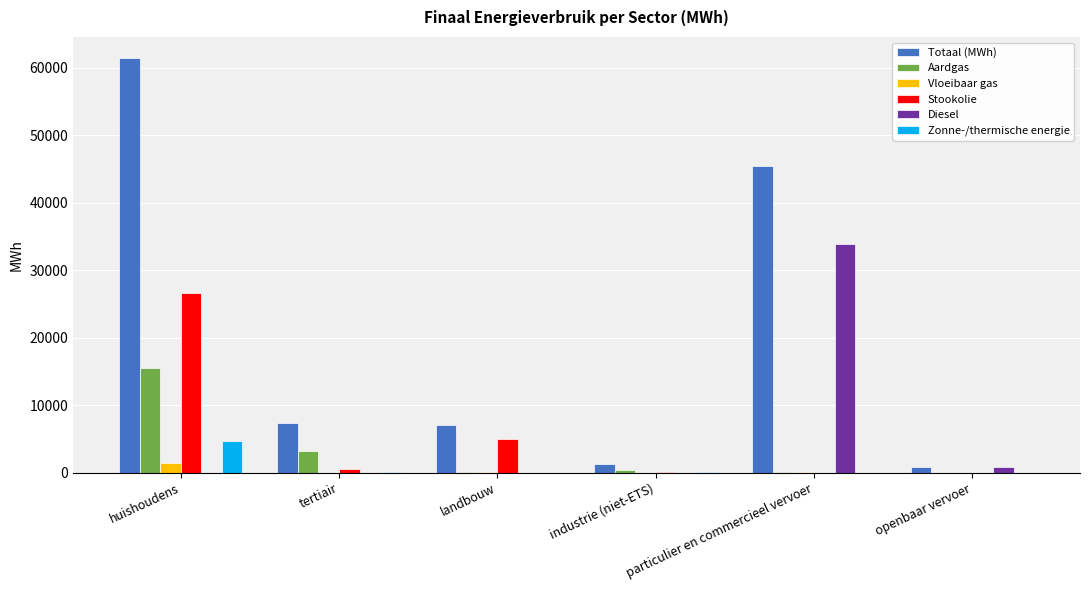

What is the maximum value for Aardgas?

15561.7